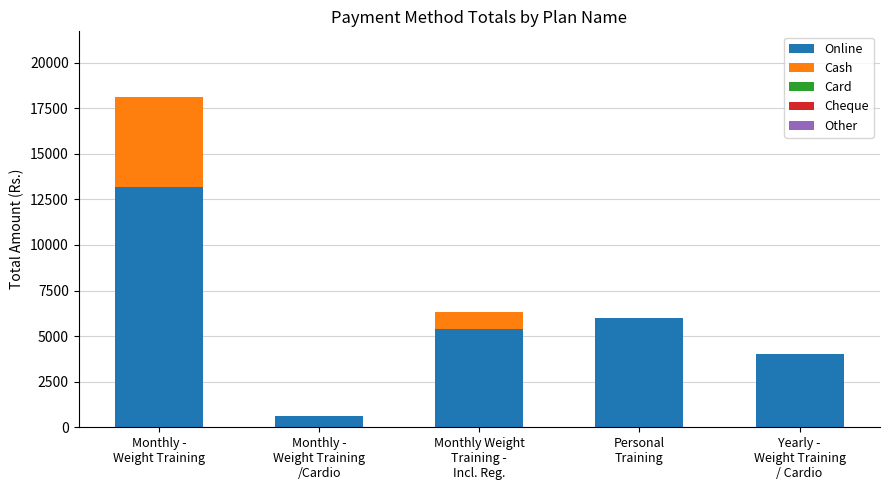

What is the highest value of the Online series?

13200